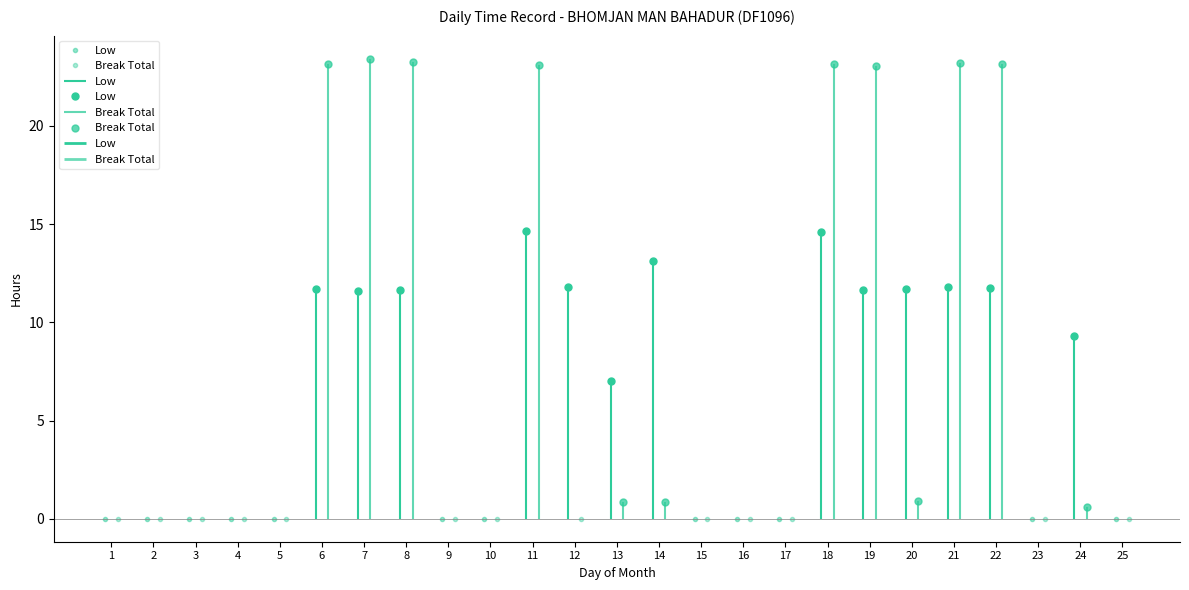

How many intersections are there between Low and Break Total?

4